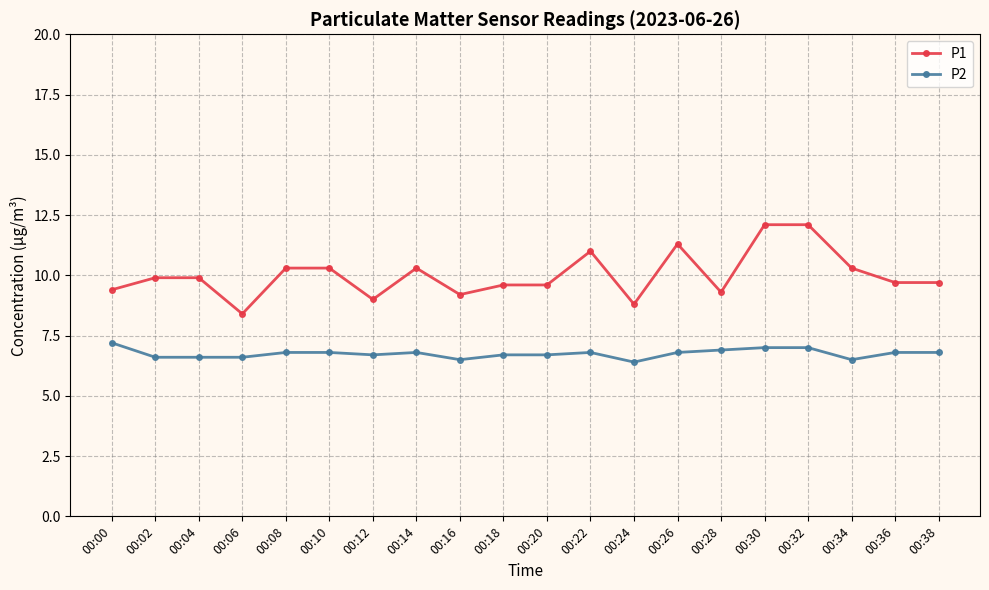

What is the value of the P1 point at the 6th from the left?

10.3